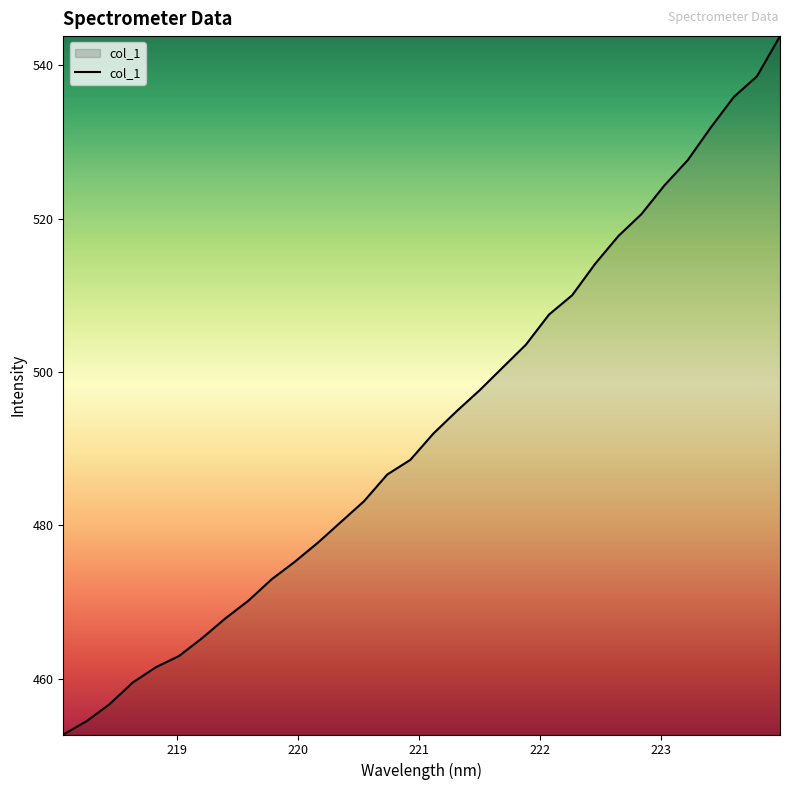

What is the greatest value displayed?

543.8